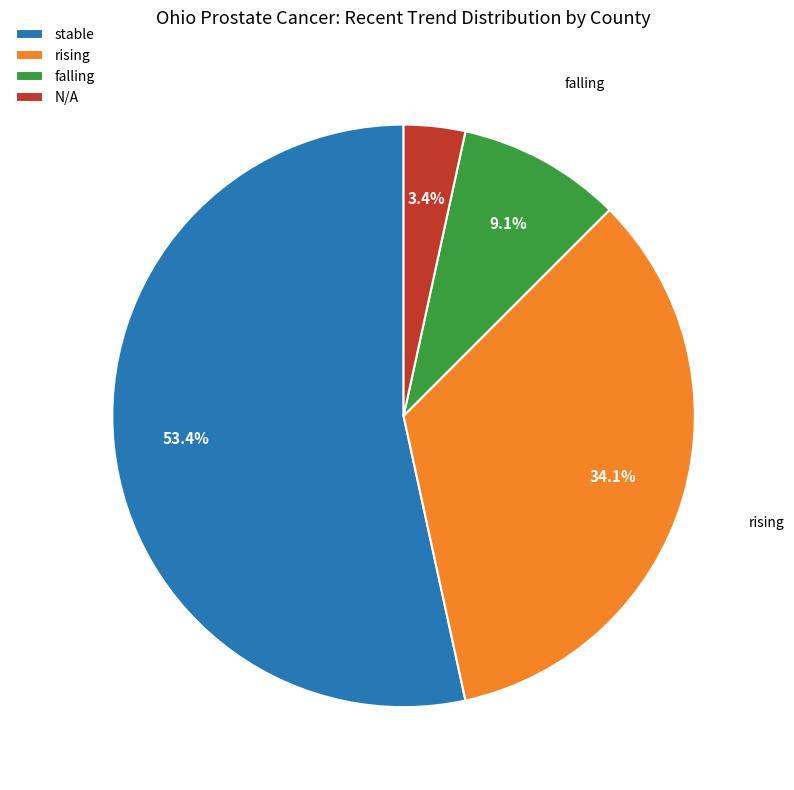

Approximately how many times larger is the value at rising compared to N/A?

10.0